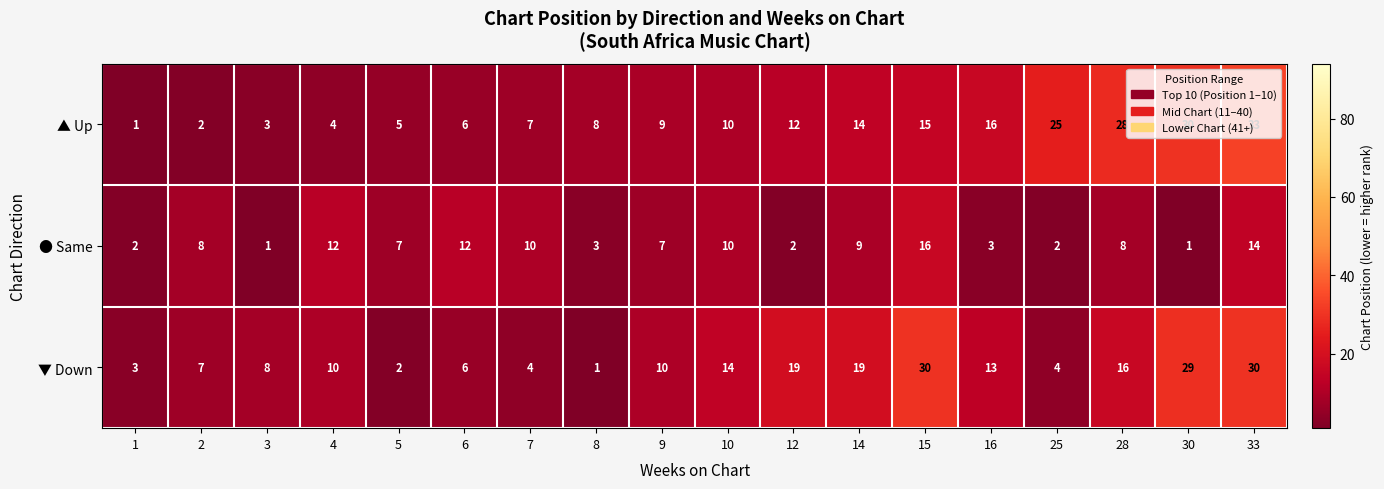

What is the spread (max minus min) of values at 12?

17